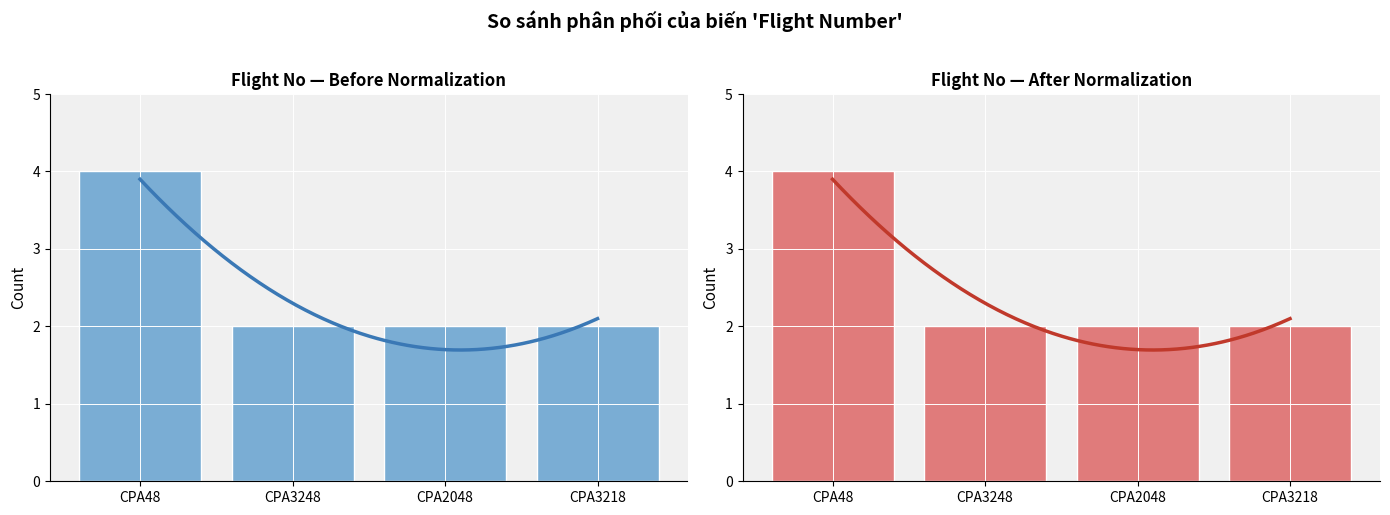

Approximately how many times larger is the value at CPA48 compared to CPA3218?

2.0